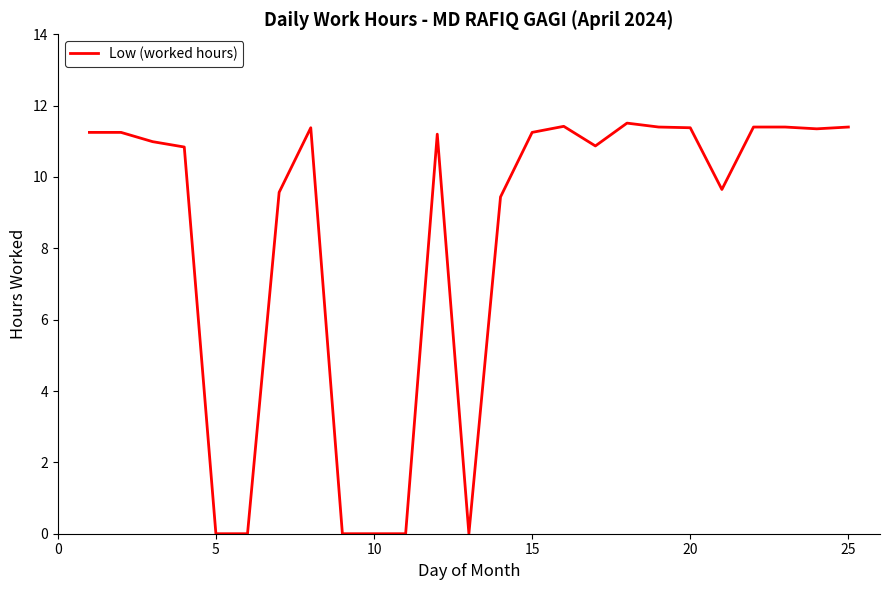

What is the greatest value displayed?

11.5